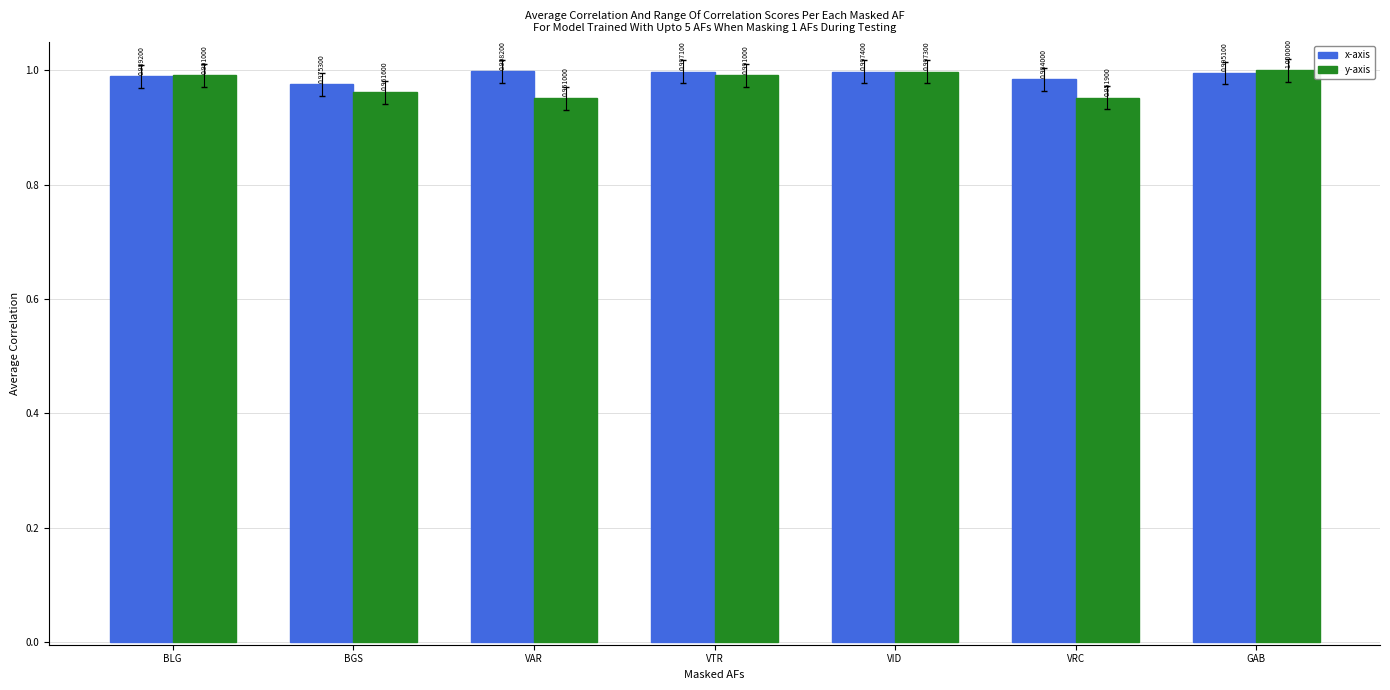

Which series has the largest total across all categories?

x-axis